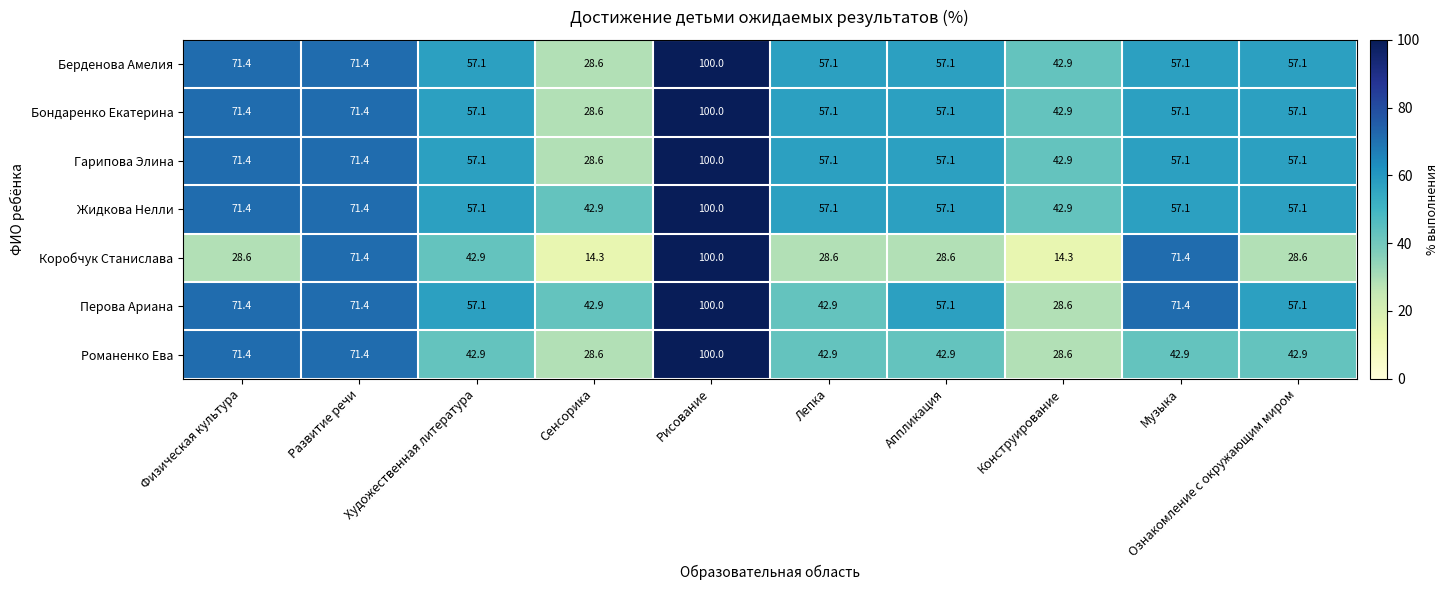

Count the number of data series in this chart.

7